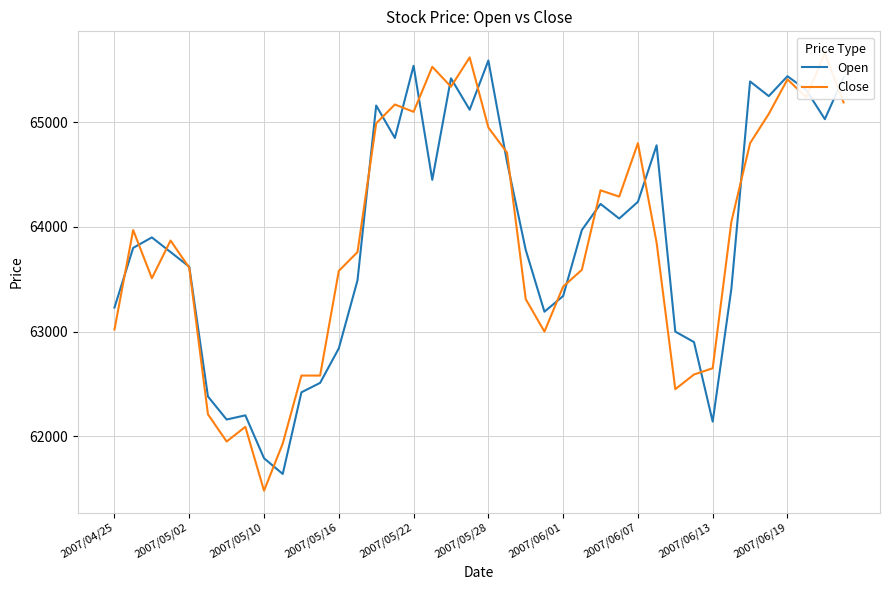

What position from the right is 11?

29